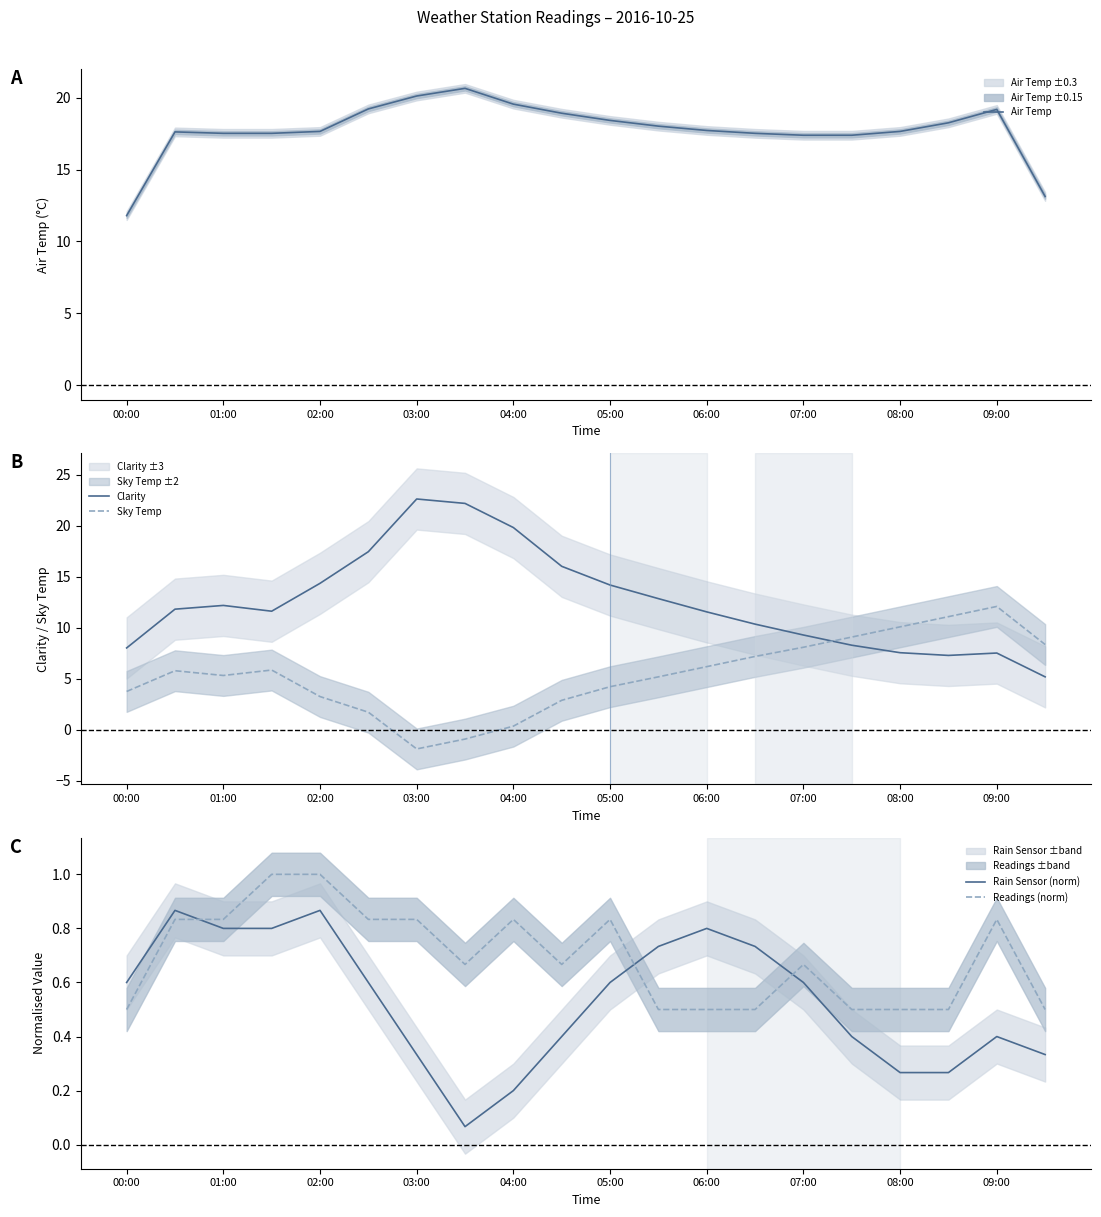

What is the highest value of the Sky Temp series?

12.1